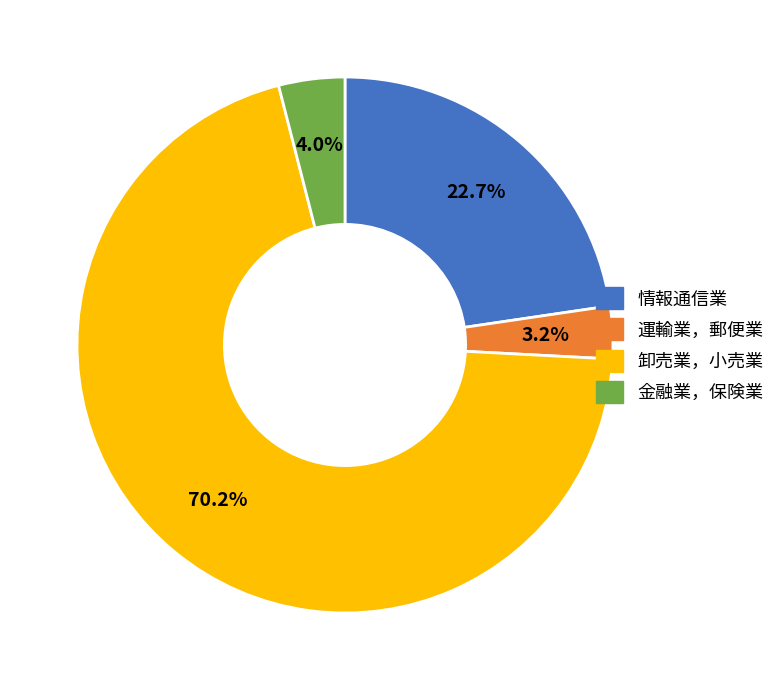

What is the largest slice in the pie chart?

卸売業，小売業